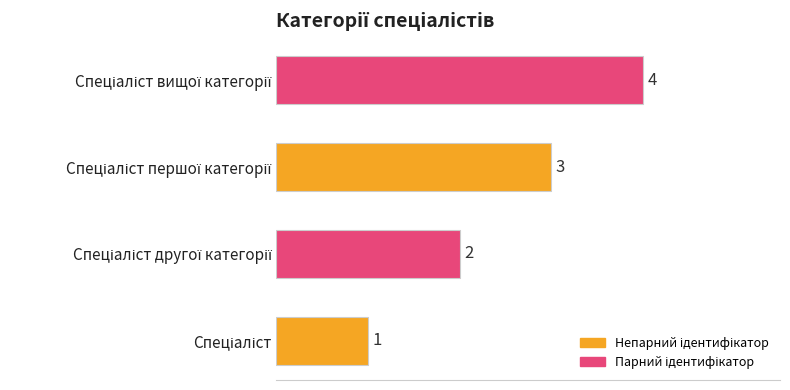

How many values are between 2 and 4?

3